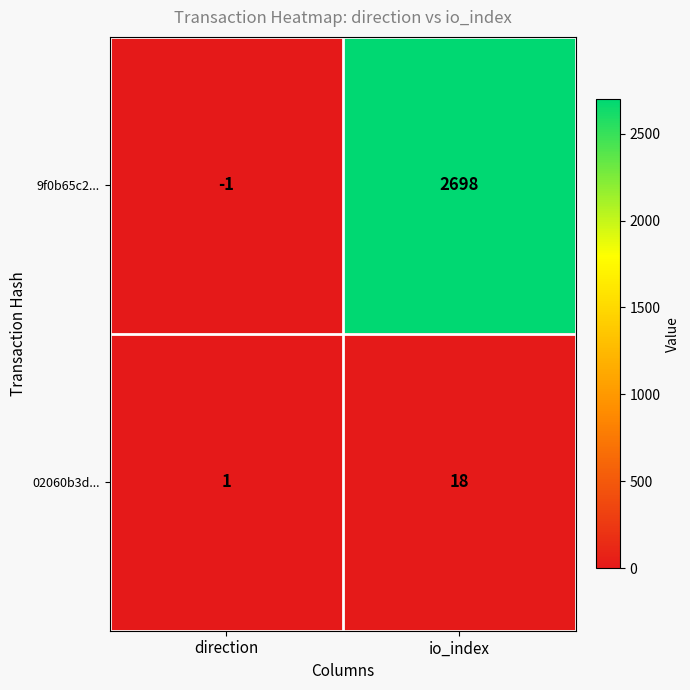

At which label is 9f0b65c2... closest to 1348?

direction